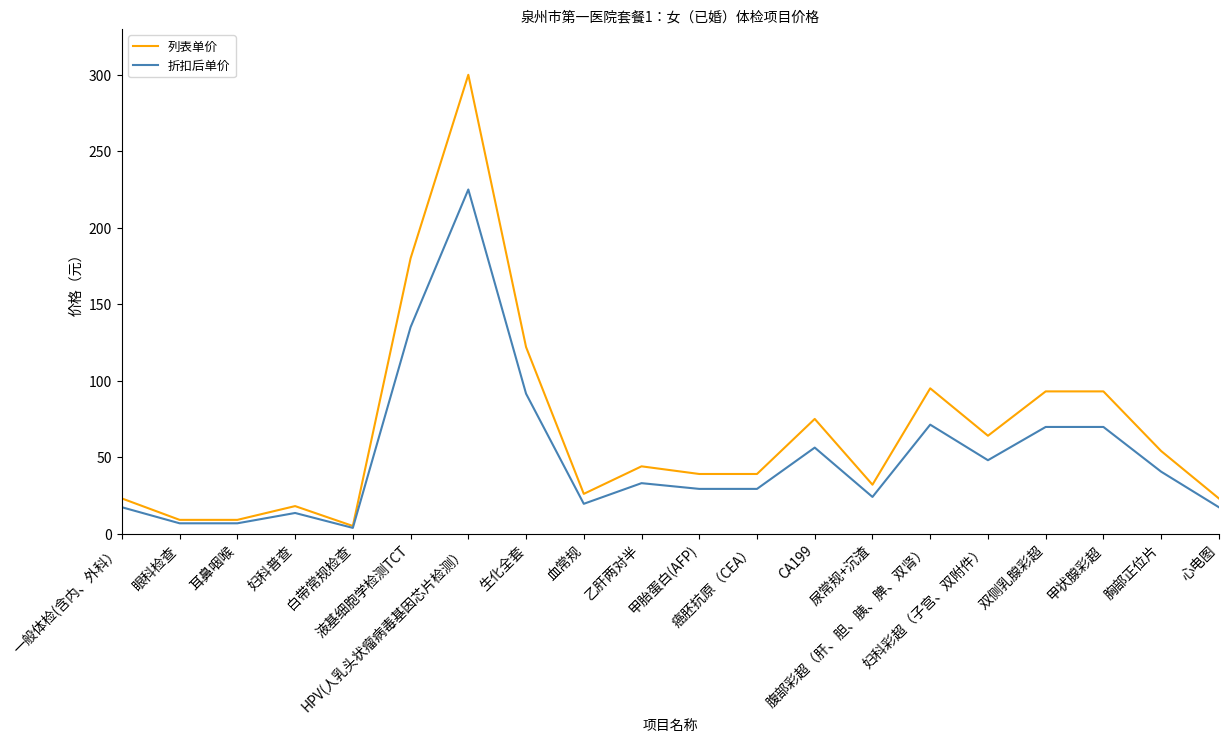

Rank the series by their maximum value, from lowest to highest.

折扣后单价, 列表单价